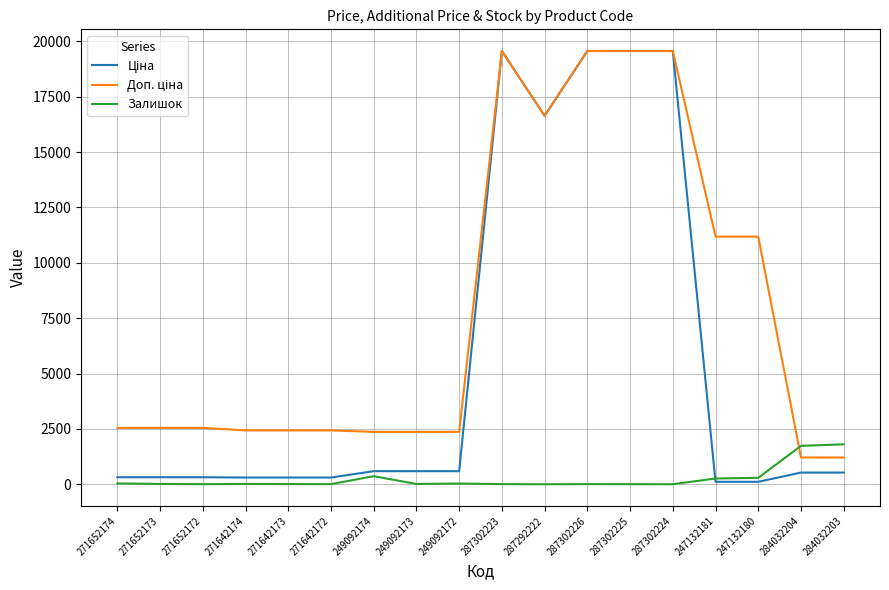

The Залишок series shows 5.0 at 271642172. True or false?

True